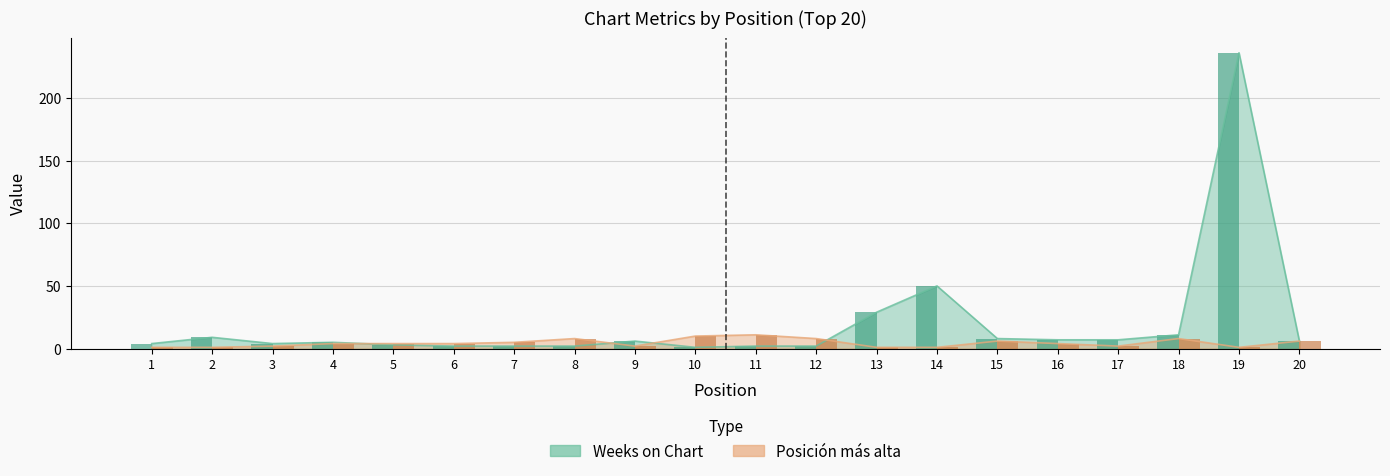

Reading right to left, transcribe all the data shown in this chart.

Weeks on Chart: 6	236	11	7	7	8	50	29	2	2	1	6	2	2	2	3	5	4	9	4
Posicion mas alta: 6	1	8	2	4	6	1	1	8	11	10	2	8	5	4	4	4	2	1	1